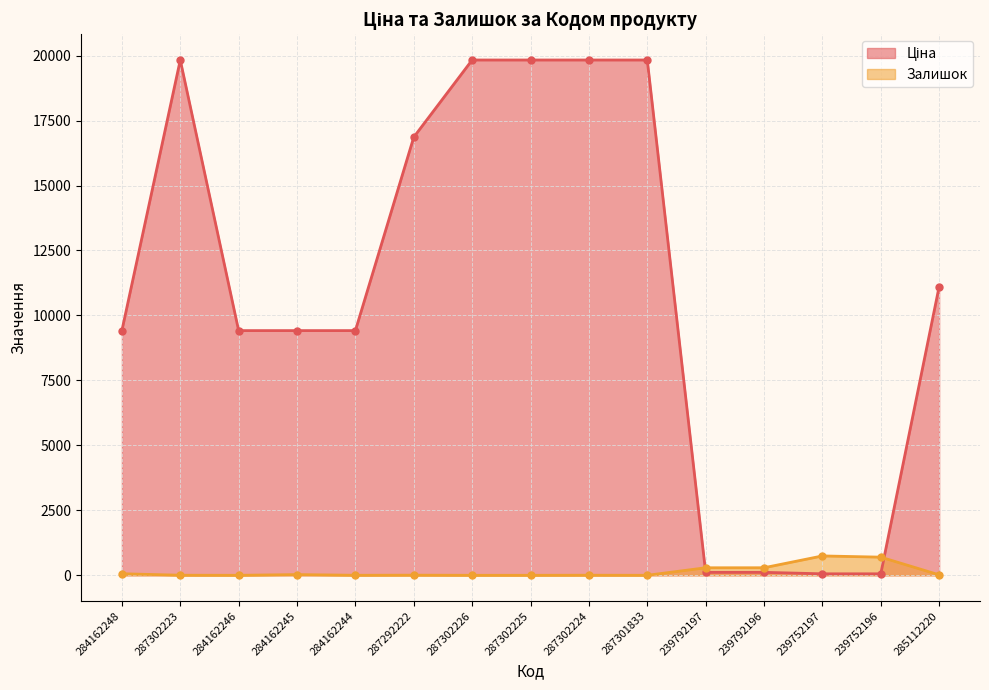

True or false: Залишок (лінія) has a value of 1.9 at 287302223.

False